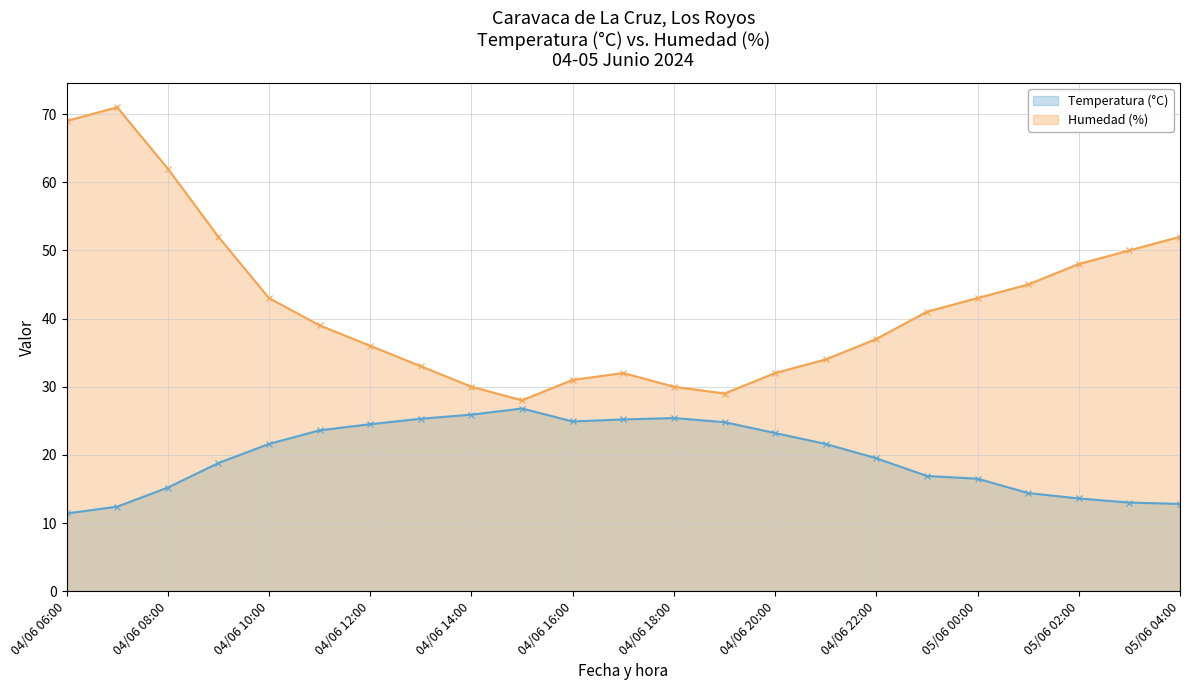

Count the number of data series in this chart.

2